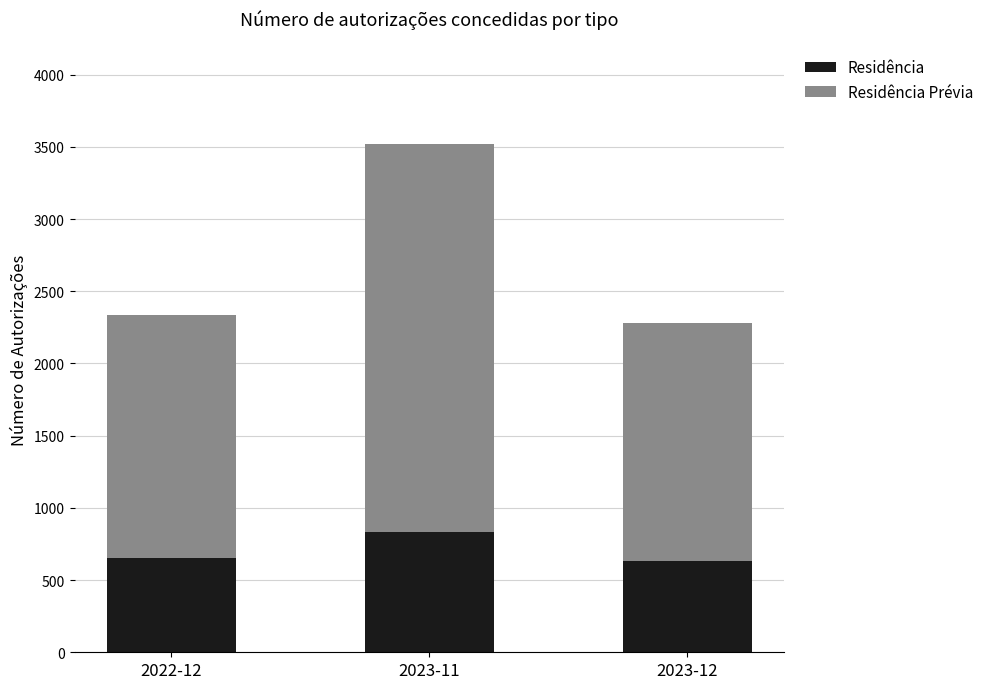

Which category has the highest value in the Residência series?

2023-11